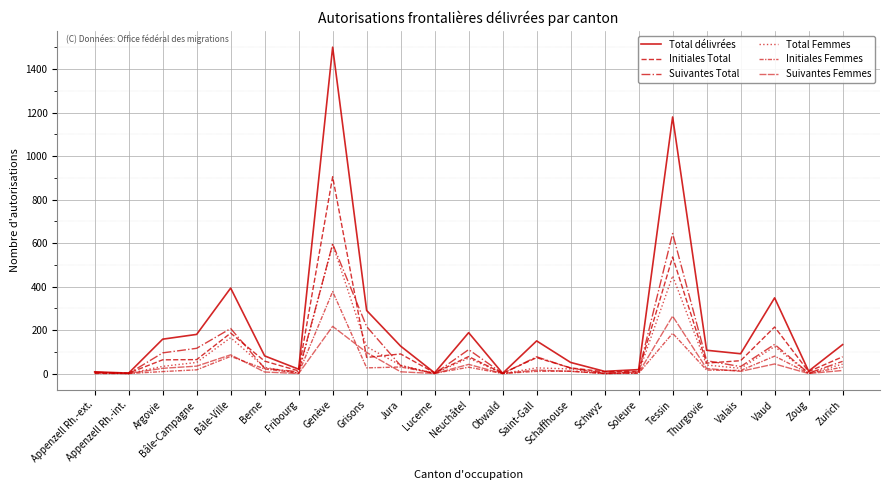

Does the chart have visible grid lines?

Yes